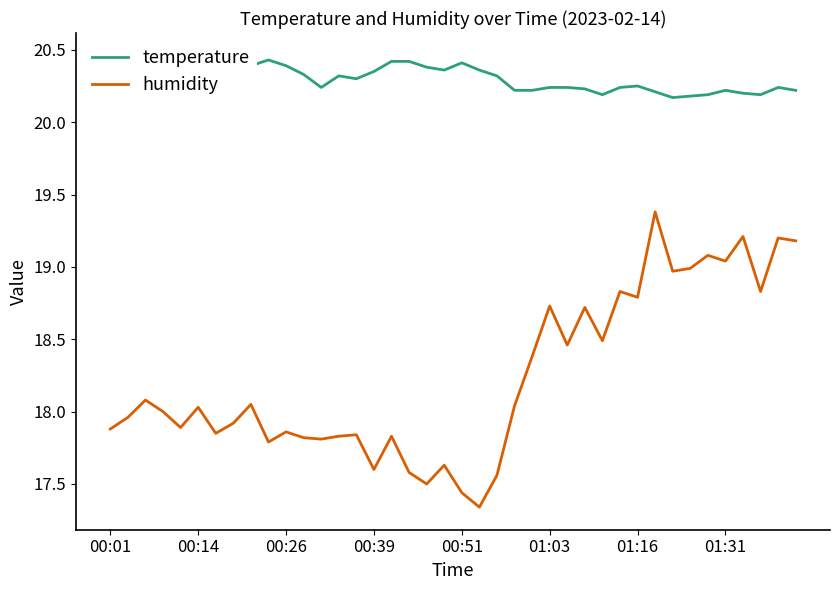

What is the value of the humidity point at the 40th from the left?

19.2